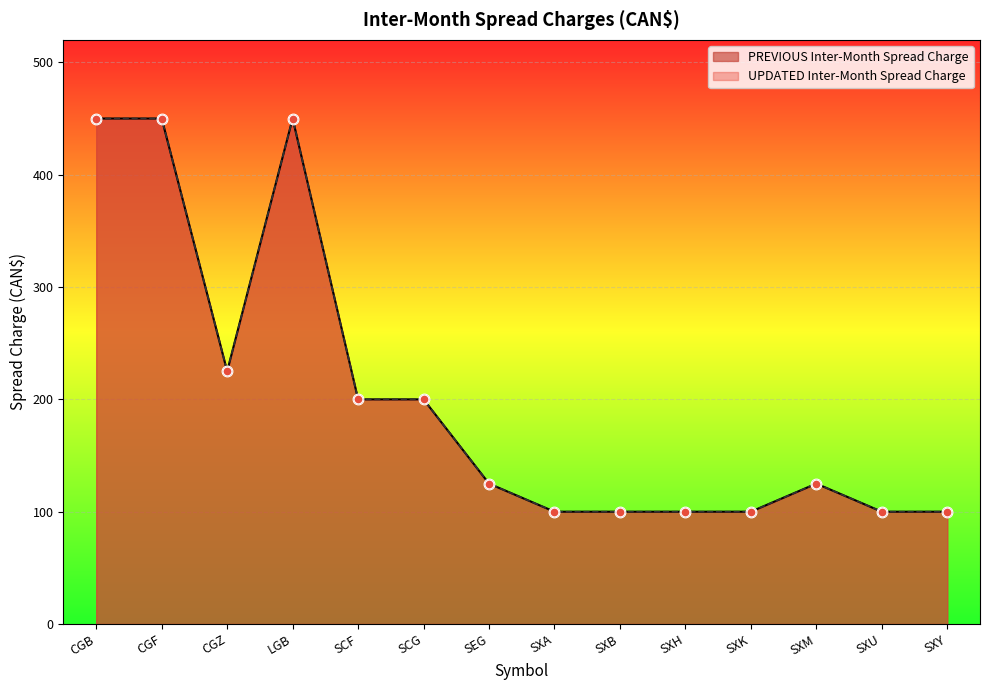

Which series reaches the maximum Y coordinate?

PREVIOUS Inter-Month Spread Charge